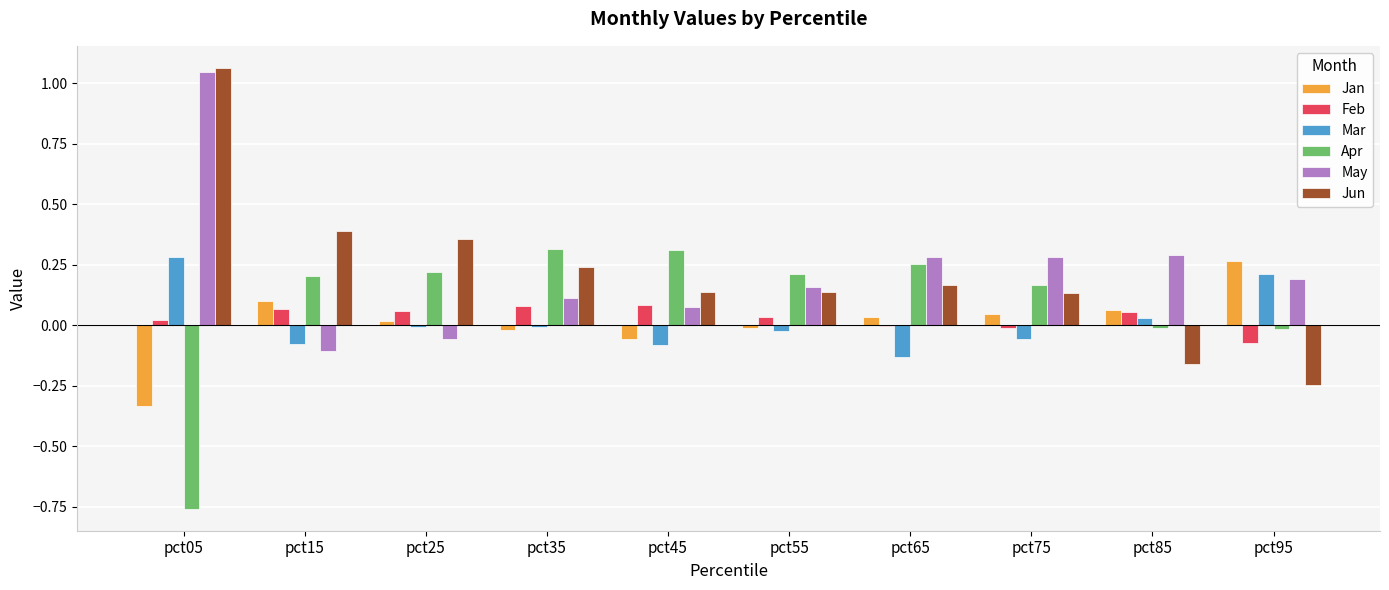

At which label does Mar first exceed 0?

pct05